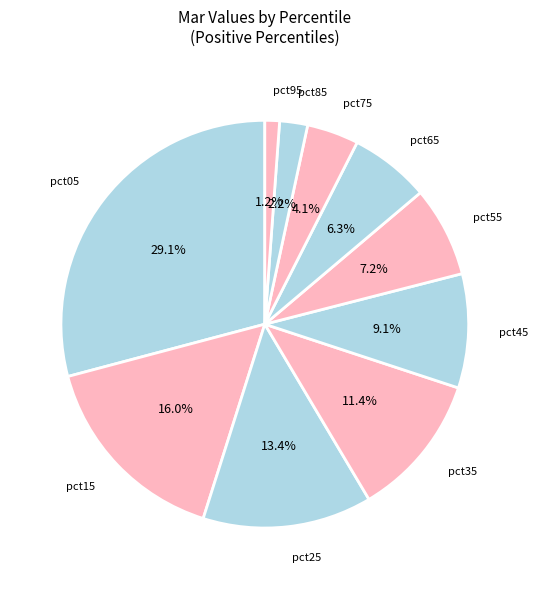

How many segments does this pie chart have?

10